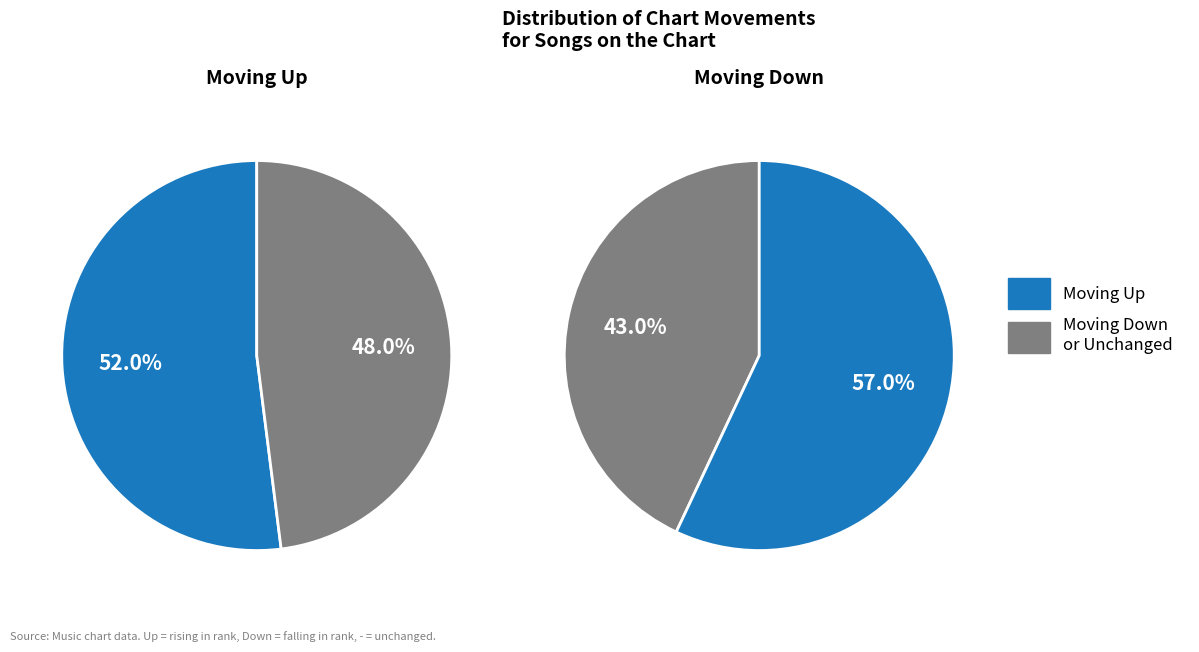

Between down and up, which is larger?

up